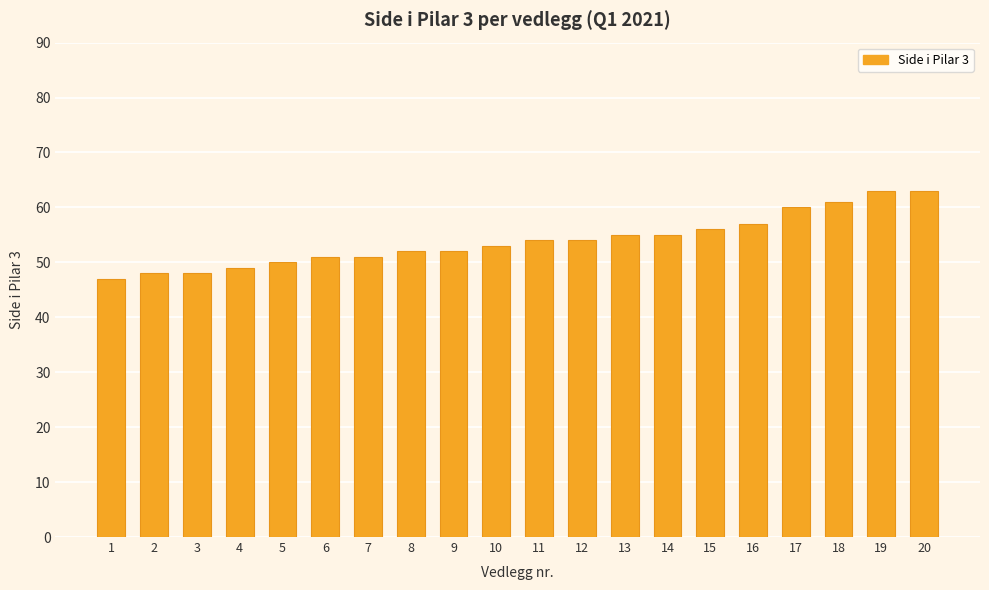

What is the average value?

54